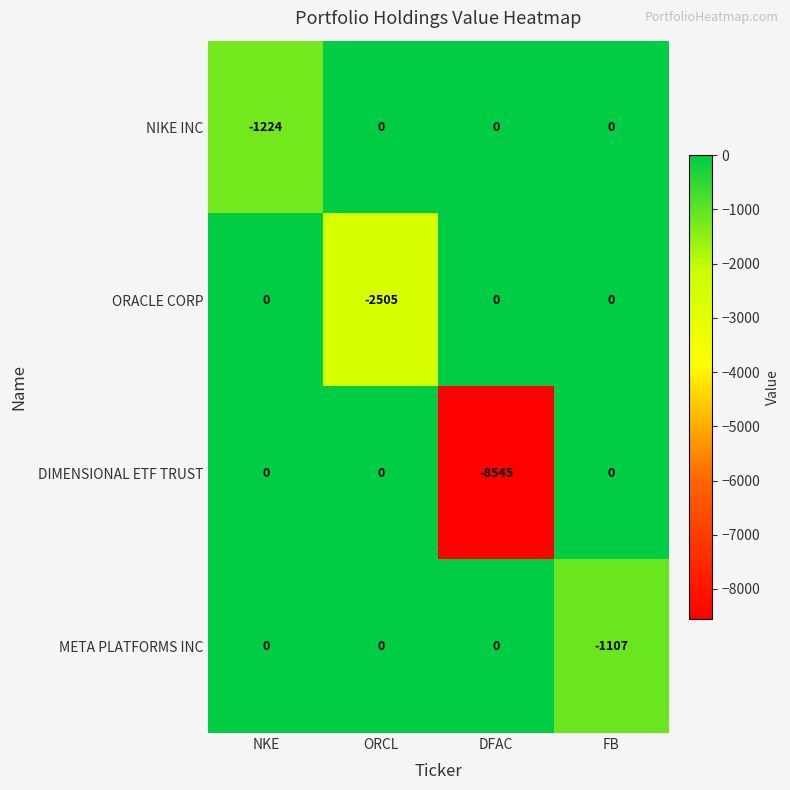

What is the minimum value shown in the chart?

-8545